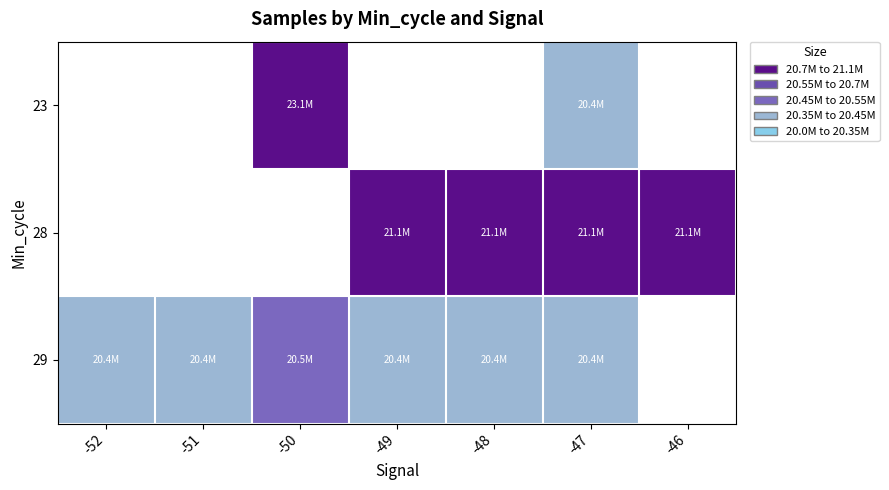

How many series are shown in this chart?

3